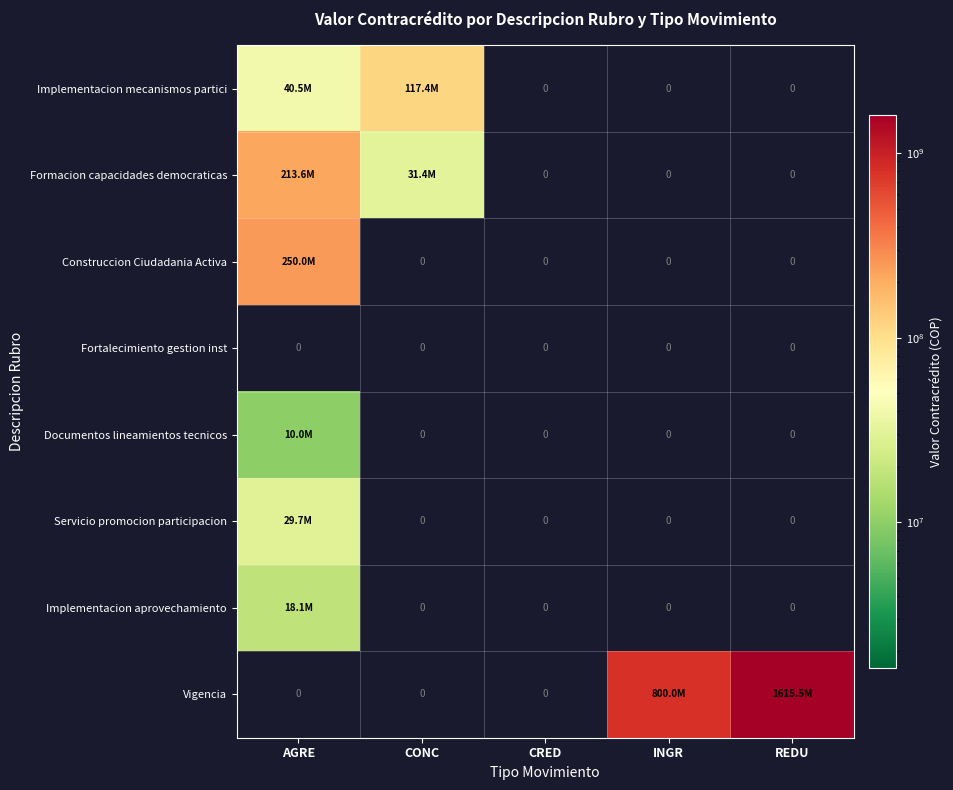

Is it true that Fortalecimiento gestion inst equals 0 at REDU?

True